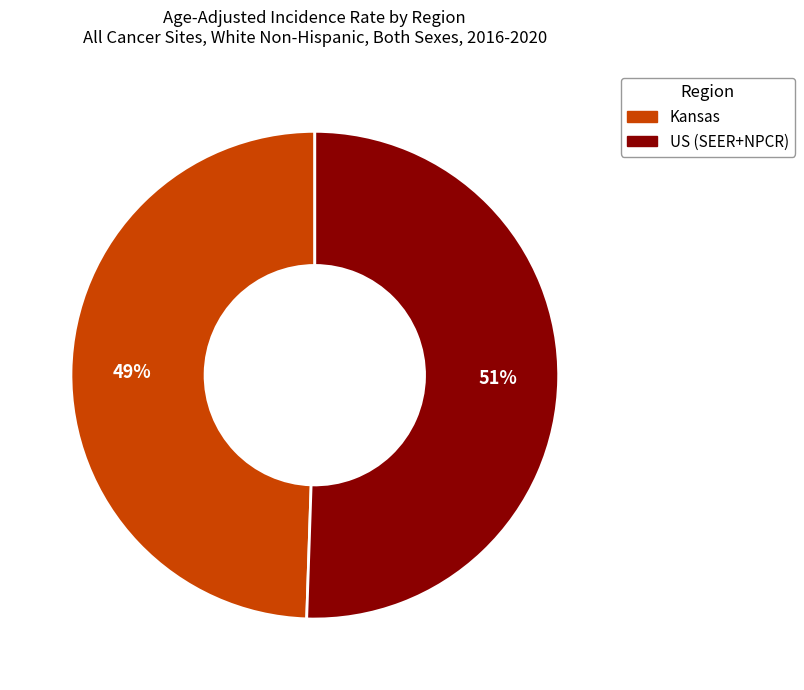

Approximately how many times larger is the value at US (SEER+NPCR) compared to Kansas?

1.0